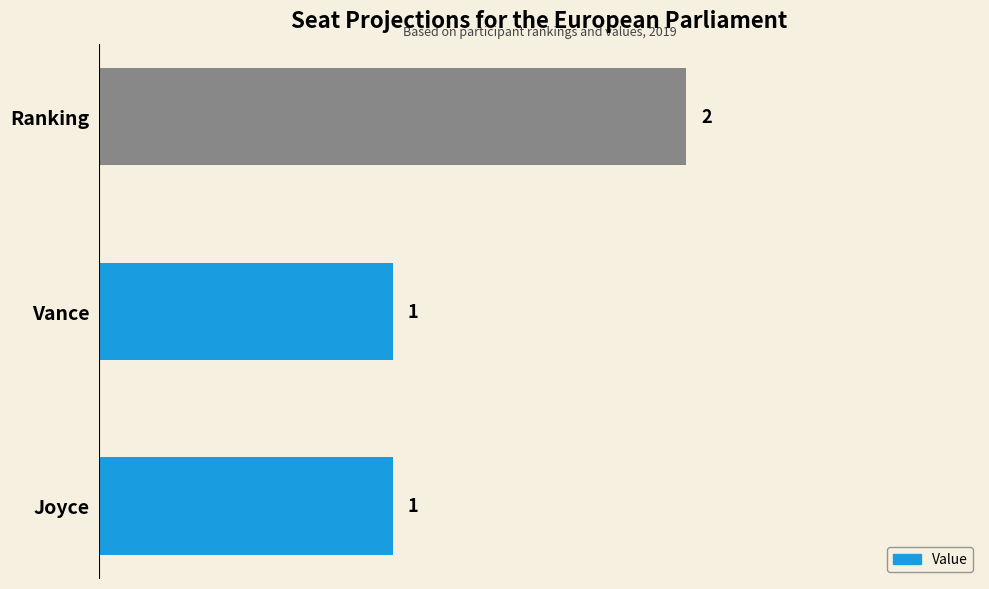

Reading top to bottom, list all the values displayed in this chart.

2	1	1